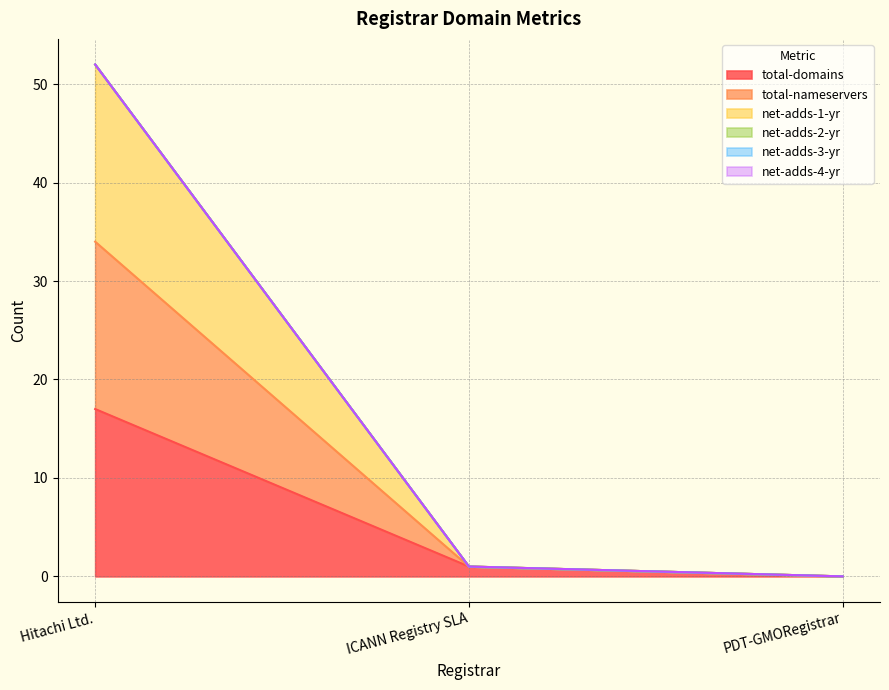

Read the total-domains value at Hitachi Ltd., to the nearest 10.

20